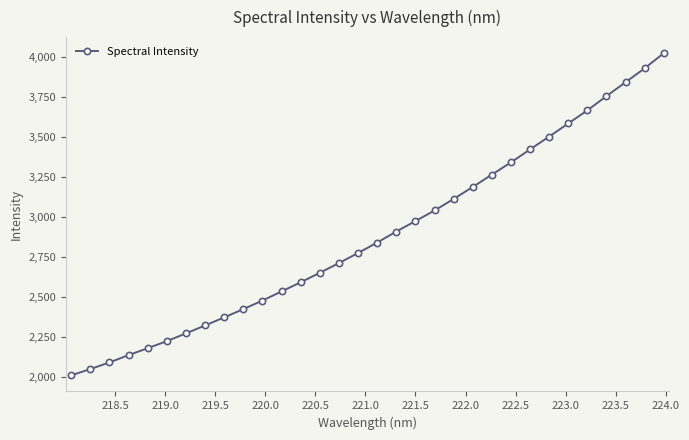

True or false: there are more than 0 points higher than both neighbors.

False